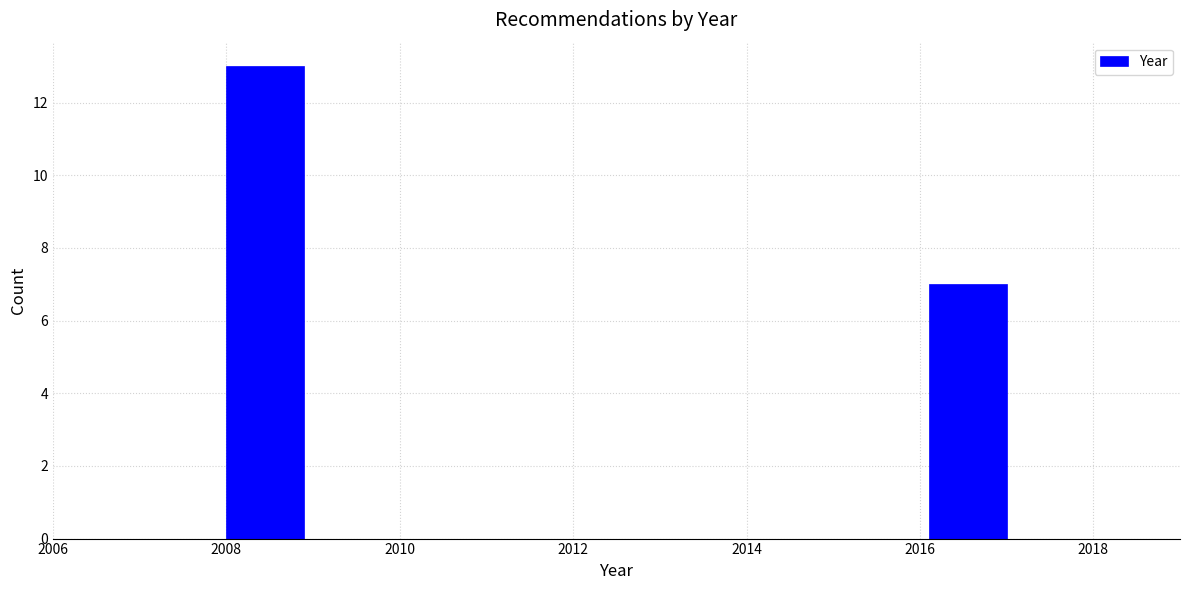

Reading left to right, transcribe this chart: for each bar, give the range it covers on the x-axis and its height. Neither the bar edges nor the heights are printed on the chart, so give them approximately, as read against the axes.

2008.0 to 2008.9: 13
2008.9 to 2009.8: 0
2009.8 to 2010.7: 0
2010.7 to 2011.6: 0
2011.6 to 2012.5: 0
2012.5 to 2013.4: 0
2013.4 to 2014.3: 0
2014.3 to 2015.2: 0
2015.2 to 2016.1: 0
2016.1 to 2017.0: 7